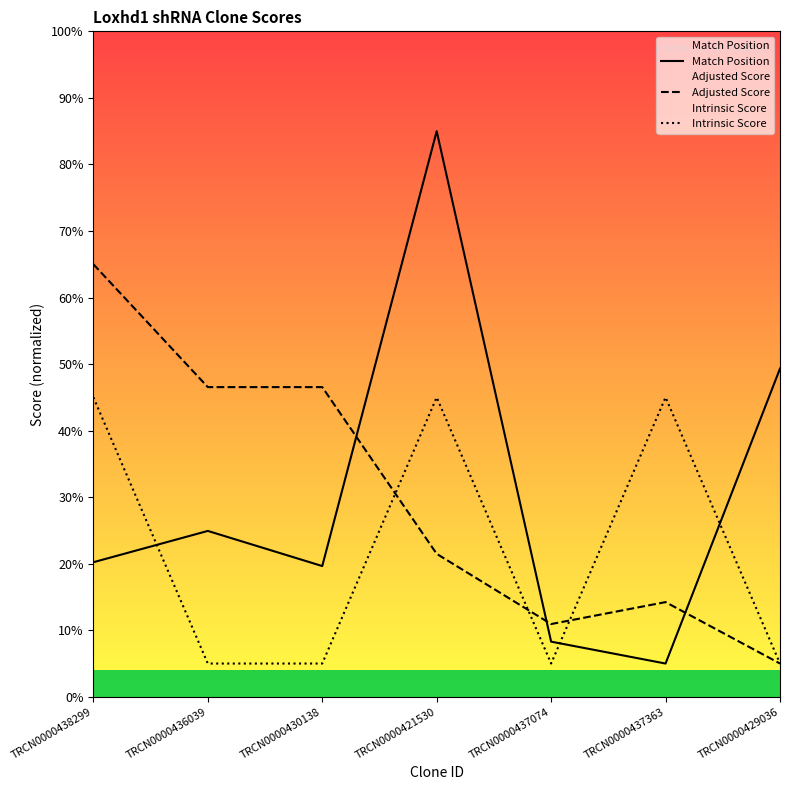

Which series ends up on top after the final intersection of Adjusted Score and Match Position?

Match Position